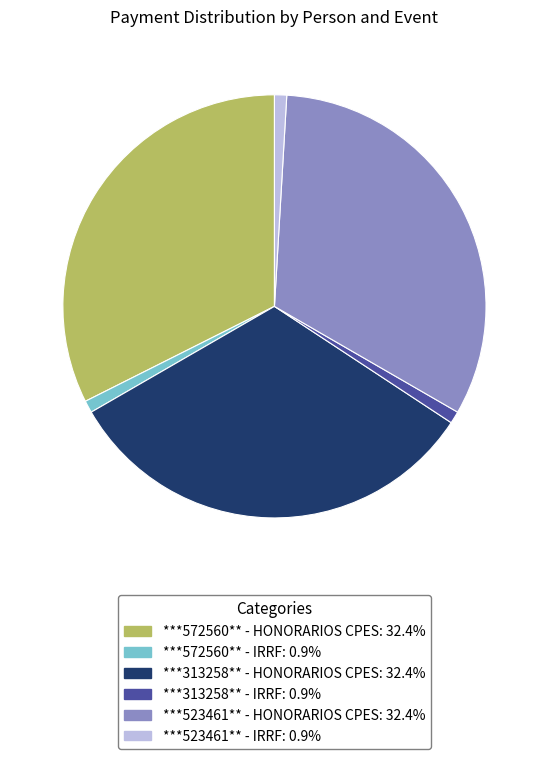

How many slices are in this pie chart?

6